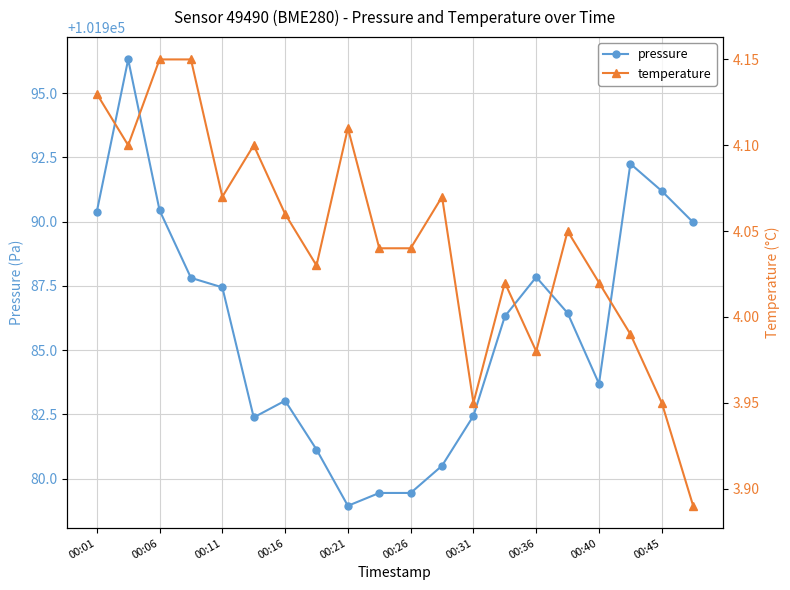

How many interior local valleys does the temperature series have?

5